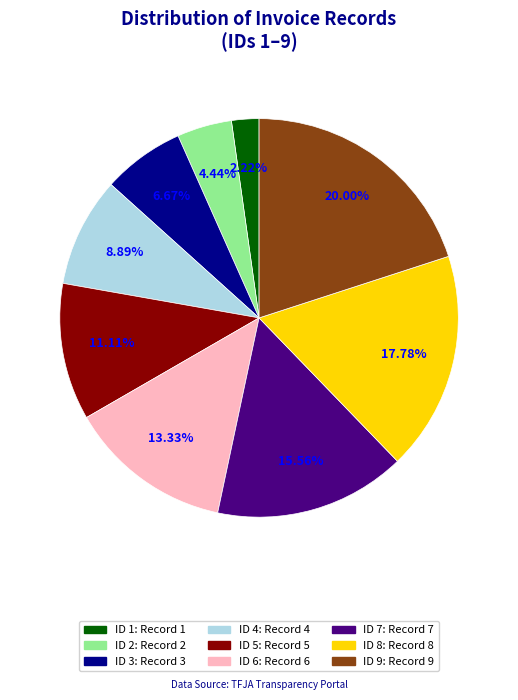

Is there any slice that represents more than half of the pie?

No